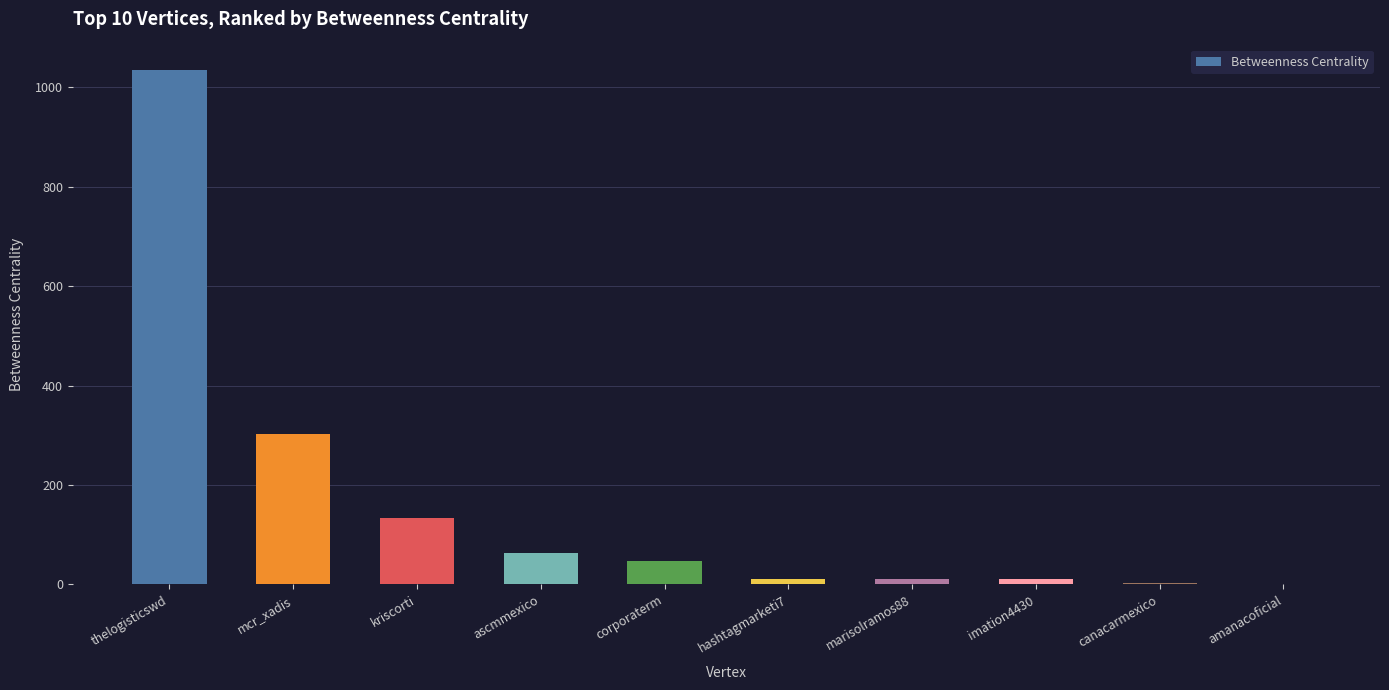

The chart shows a value of 1034 at thelogisticswd. True or false?

True